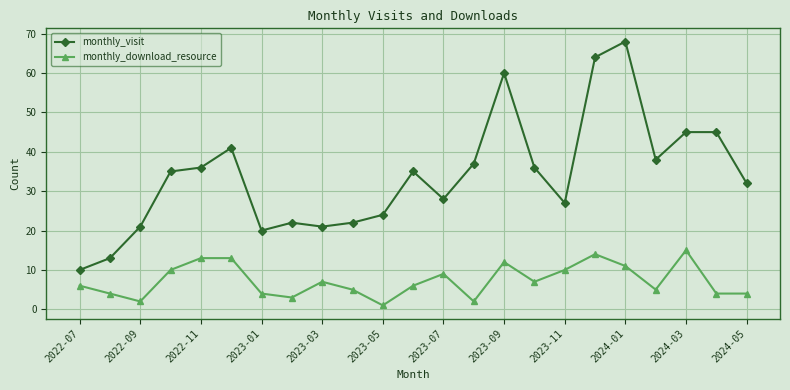

True or false: monthly_download_resource and monthly_visit intersect in this chart.

False